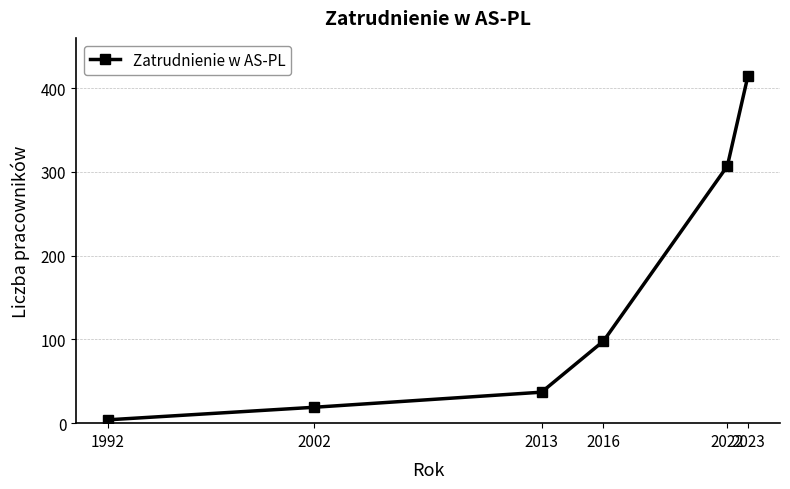

What is the change in value from 1992 to 2022?

+303